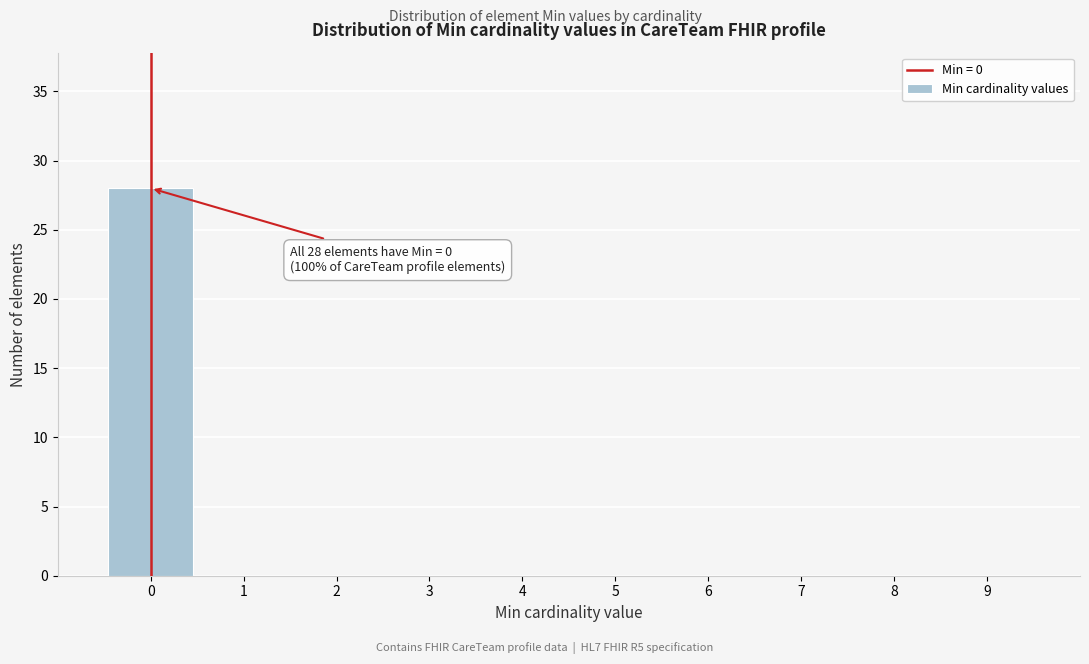

Over which range of the x-axis is the bar tallest?

-0.5 to 0.5